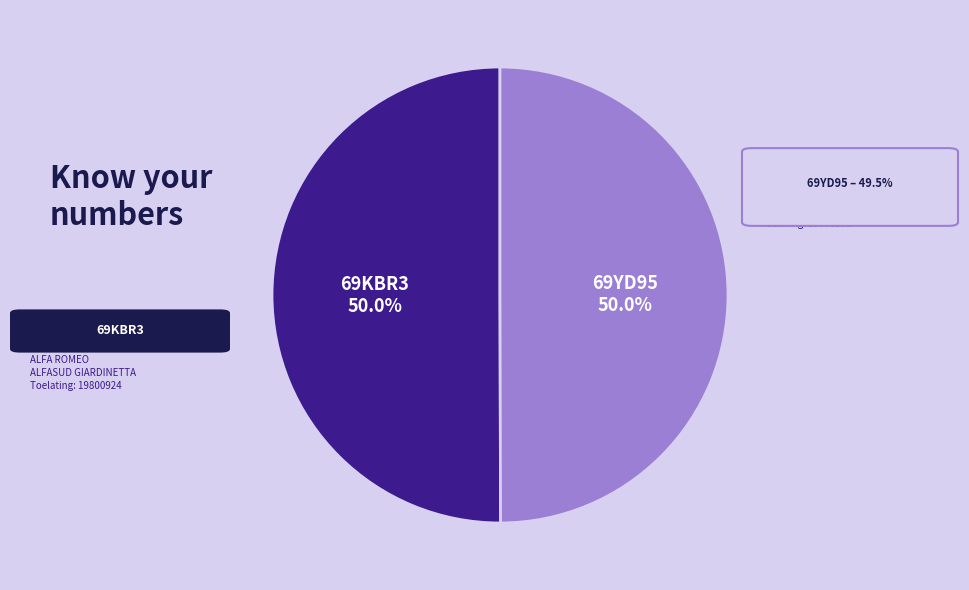

To the nearest percent, what is the combined percentage of 69YD95 and 69KBR3?

100%